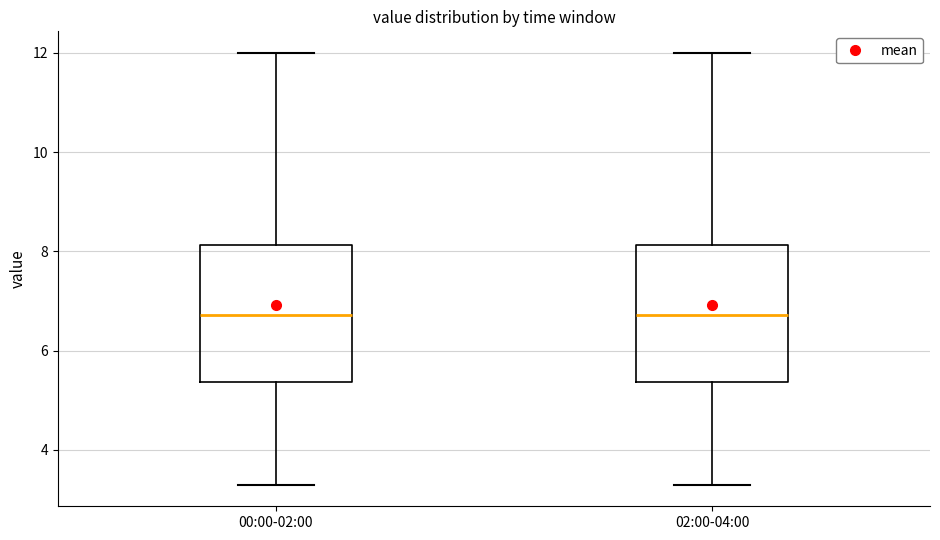

Reading left to right, transcribe this box plot: for each box, give where its median line is, the range the box spans, and where its two whiskers end, as read against the y-axis. The values are not printed on the chart, so give them approximately, as read against the axis.

00:00-02:00: median 6.8, box 5.4 to 8.2, whiskers 3.4 to 12.0
02:00-04:00: median 6.8, box 5.4 to 8.2, whiskers 3.4 to 12.0